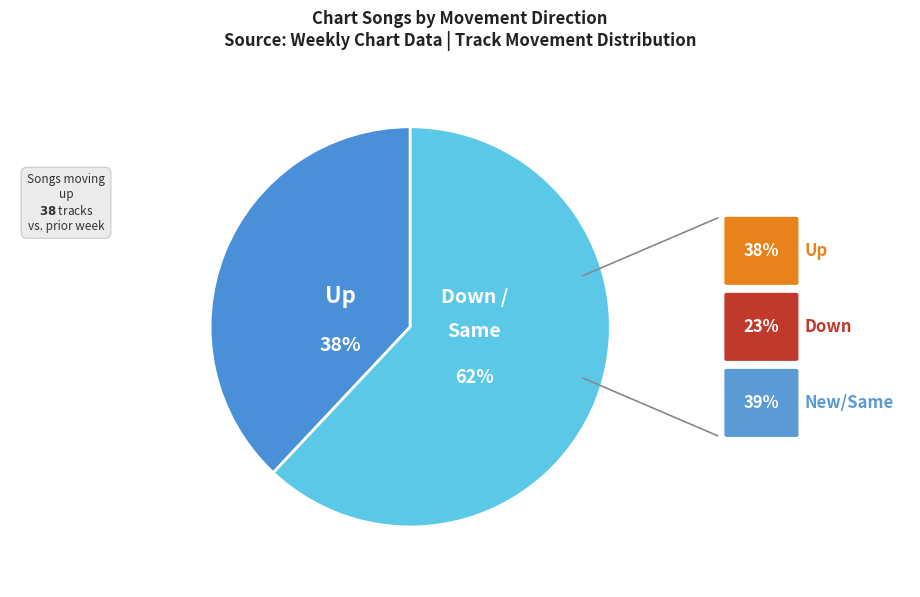

To the nearest percent, what is the average slice percentage?

50%